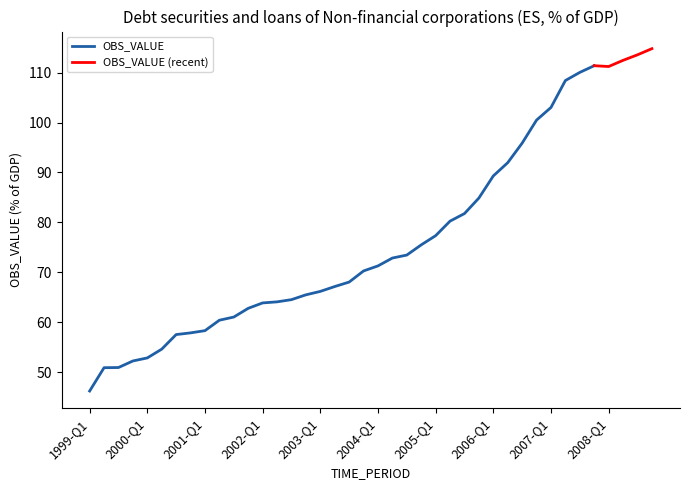

At which label does the data first exceed 71?

2004-Q1